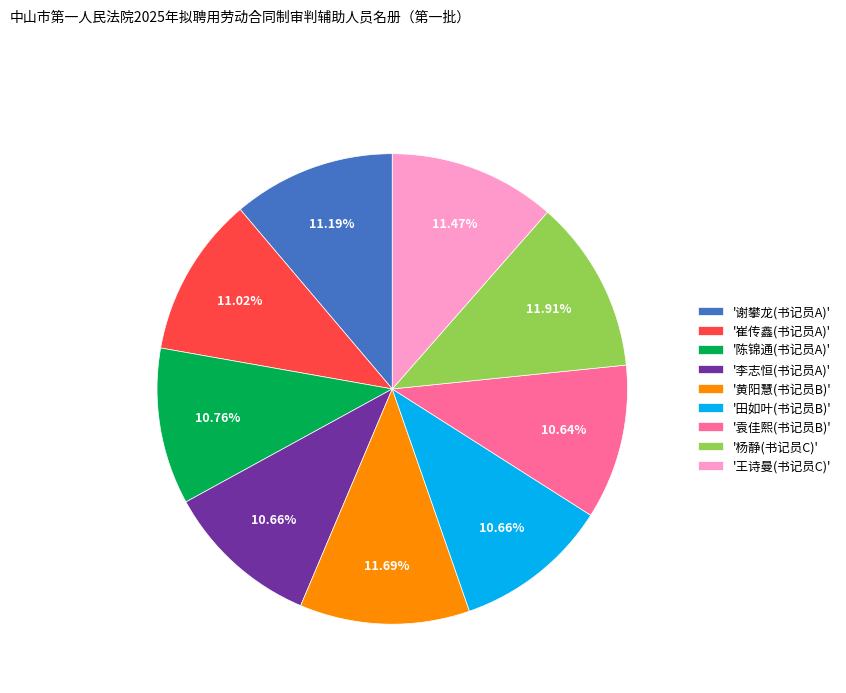

Approximately how many times larger is the value at '崔传鑫(书记员A)' compared to '王诗曼(书记员C)'?

1.0